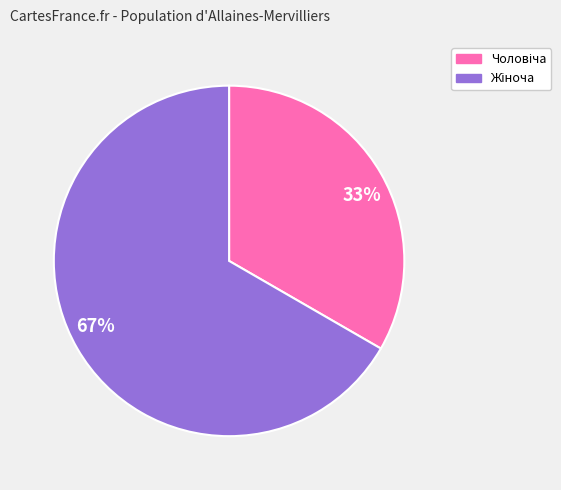

Is there any slice that represents more than half of the pie?

Yes